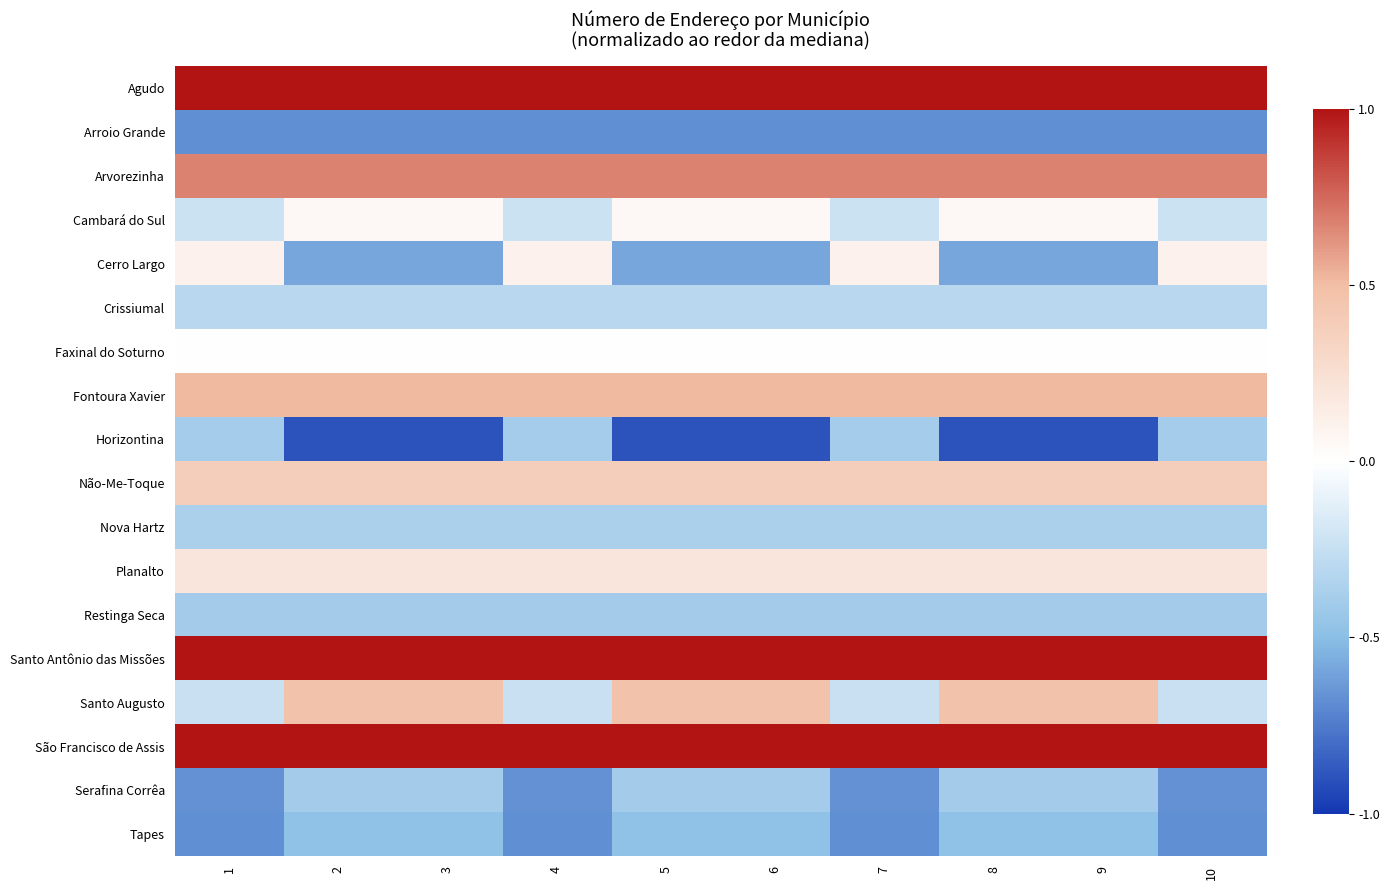

Reading right to left, what are all the values shown in this chart?

Agudo: 10=1.0	9=1.0	8=1.0	7=1.0	6=1.0	5=1.0	4=1.0	3=1.0	2=1.0	1=1.0
Arroio Grande: 10=-0.7	9=-0.7	8=-0.7	7=-0.7	6=-0.7	5=-0.7	4=-0.7	3=-0.7	2=-0.7	1=-0.7
Arvorezinha: 10=0.7	9=0.7	8=0.7	7=0.7	6=0.7	5=0.7	4=0.7	3=0.7	2=0.7	1=0.7
Cambará do Sul: 10=-0.2	9=0.1	8=0.1	7=-0.2	6=0.1	5=0.1	4=-0.2	3=0.1	2=0.1	1=-0.2
Cerro Largo: 10=0.1	9=-0.6	8=-0.6	7=0.1	6=-0.6	5=-0.6	4=0.1	3=-0.6	2=-0.6	1=0.1
Crissiumal: 10=-0.3	9=-0.3	8=-0.3	7=-0.3	6=-0.3	5=-0.3	4=-0.3	3=-0.3	2=-0.3	1=-0.3
Faxinal do Soturno: 10=0.0	9=0.0	8=0.0	7=0.0	6=0.0	5=0.0	4=0.0	3=0.0	2=0.0	1=0.0
Fontoura Xavier: 10=0.5	9=0.5	8=0.5	7=0.5	6=0.5	5=0.5	4=0.5	3=0.5	2=0.5	1=0.5
Horizontina: 10=-0.4	9=-0.9	8=-0.9	7=-0.4	6=-0.9	5=-0.9	4=-0.4	3=-0.9	2=-0.9	1=-0.4
Não-Me-Toque: 10=0.4	9=0.4	8=0.4	7=0.4	6=0.4	5=0.4	4=0.4	3=0.4	2=0.4	1=0.4
Nova Hartz: 10=-0.4	9=-0.4	8=-0.4	7=-0.4	6=-0.4	5=-0.4	4=-0.4	3=-0.4	2=-0.4	1=-0.4
Planalto: 10=0.2	9=0.2	8=0.2	7=0.2	6=0.2	5=0.2	4=0.2	3=0.2	2=0.2	1=0.2
Restinga Seca: 10=-0.4	9=-0.4	8=-0.4	7=-0.4	6=-0.4	5=-0.4	4=-0.4	3=-0.4	2=-0.4	1=-0.4
Santo Antônio das Missões: 10=1.0	9=1.0	8=1.0	7=1.0	6=1.0	5=1.0	4=1.0	3=1.0	2=1.0	1=1.0
Santo Augusto: 10=-0.2	9=0.5	8=0.5	7=-0.2	6=0.5	5=0.5	4=-0.2	3=0.5	2=0.5	1=-0.2
São Francisco de Assis: 10=1.0	9=1.0	8=1.0	7=1.0	6=1.0	5=1.0	4=1.0	3=1.0	2=1.0	1=1.0
Serafina Corrêa: 10=-0.7	9=-0.4	8=-0.4	7=-0.7	6=-0.4	5=-0.4	4=-0.7	3=-0.4	2=-0.4	1=-0.7
Tapes: 10=-0.7	9=-0.5	8=-0.5	7=-0.7	6=-0.5	5=-0.5	4=-0.7	3=-0.5	2=-0.5	1=-0.7